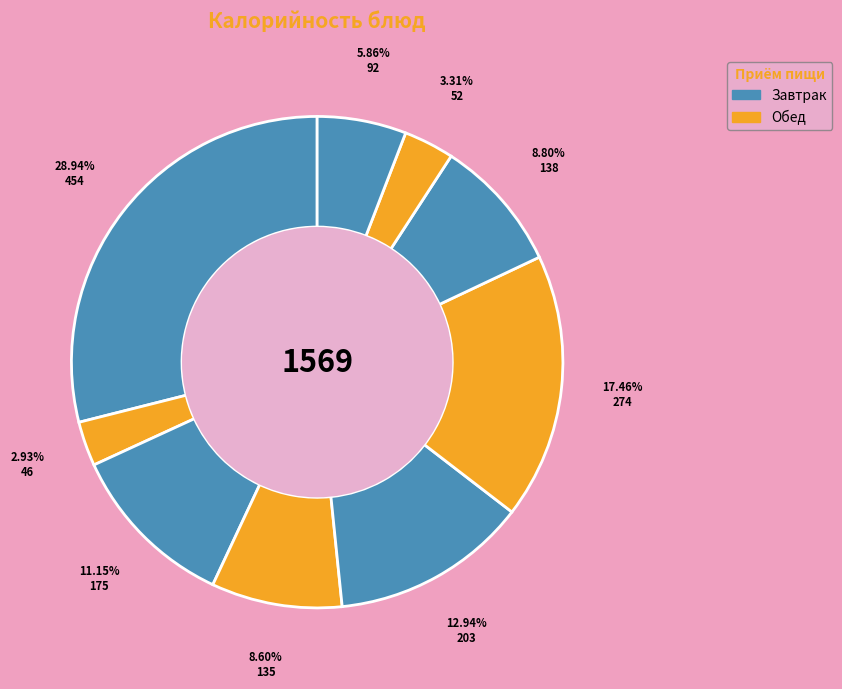

How many segments does this pie chart have?

9